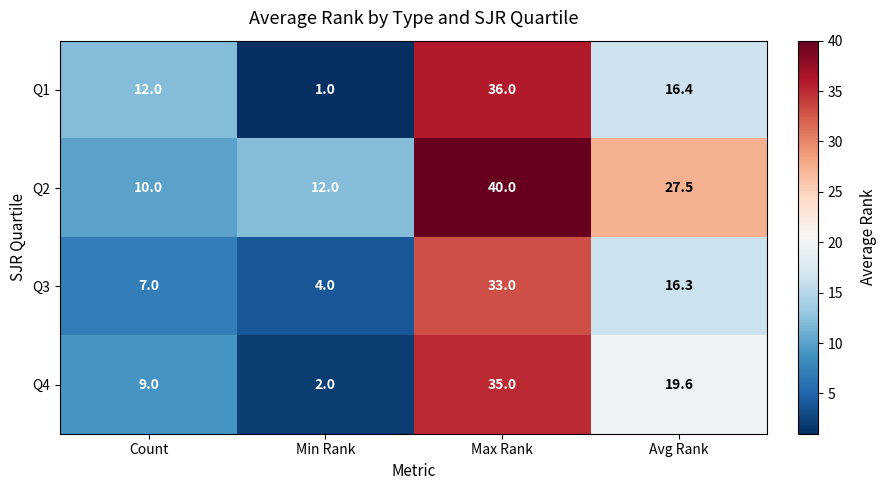

What is the difference between the Q2 values at Avg Rank and Min Rank?

15.5